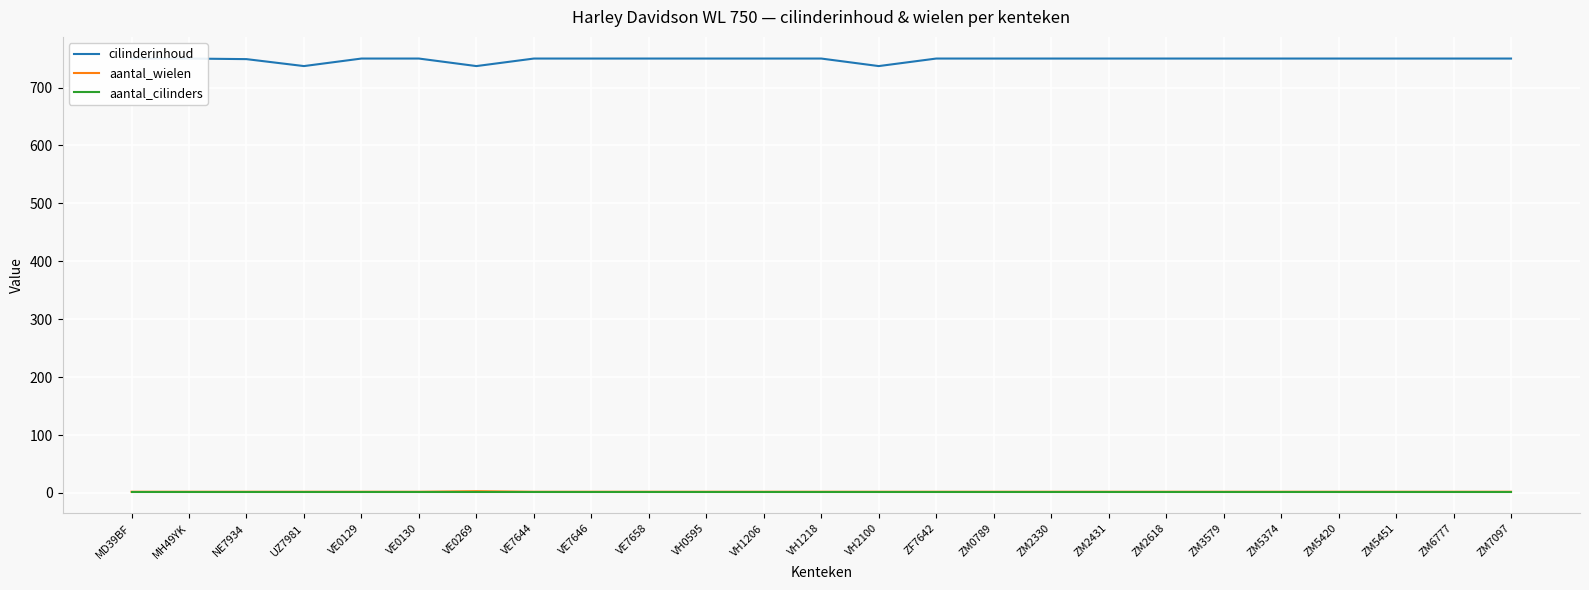

What is the sum of the aantal_wielen values at ZM7097 and ZF7642?

4